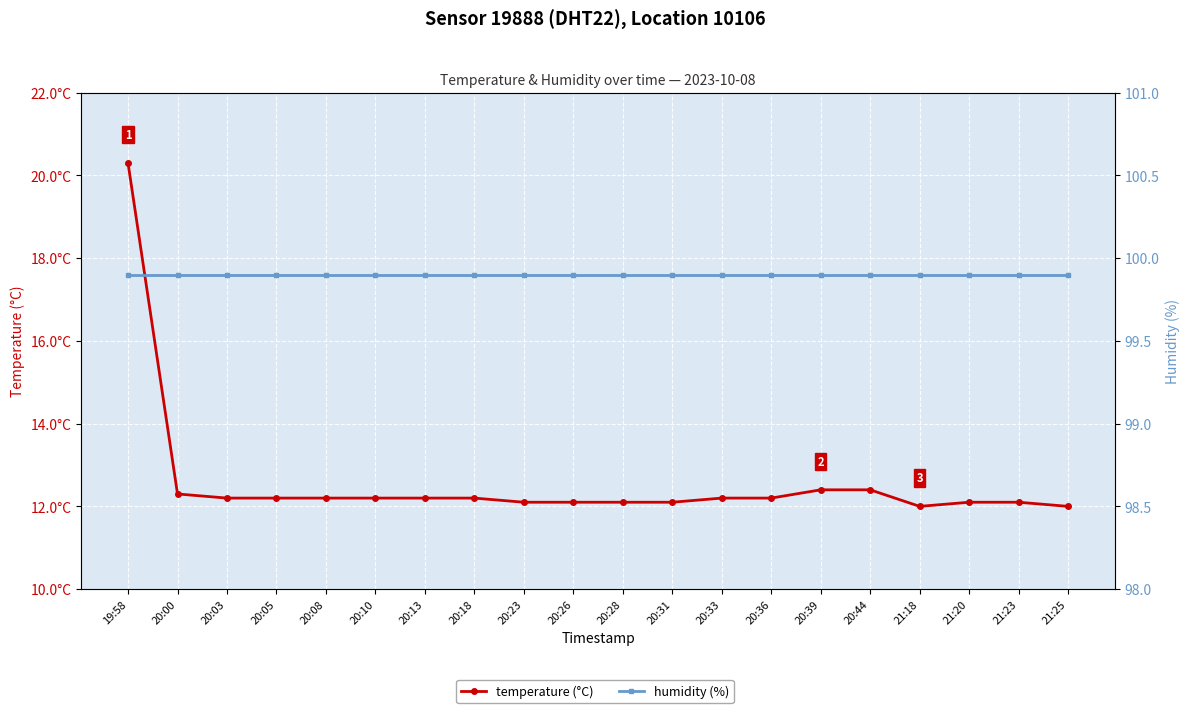

True or false: humidity (%) and temperature (°C) intersect in this chart.

False